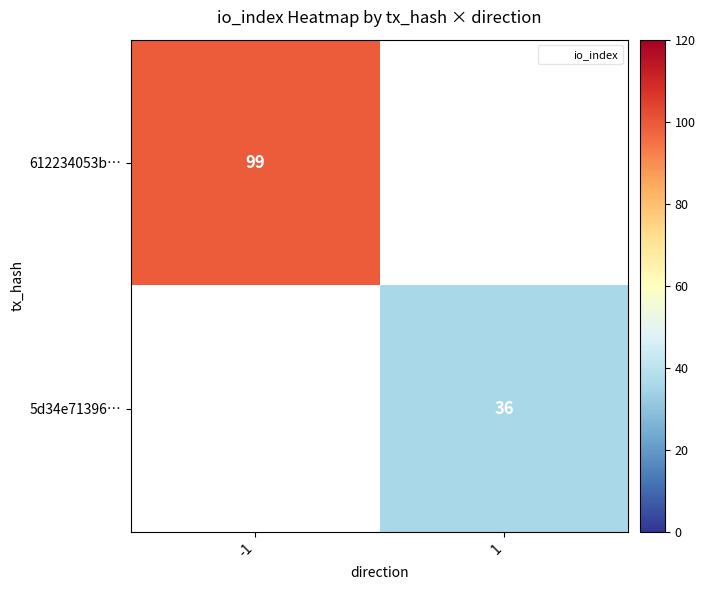

How many data points does each series have?

2